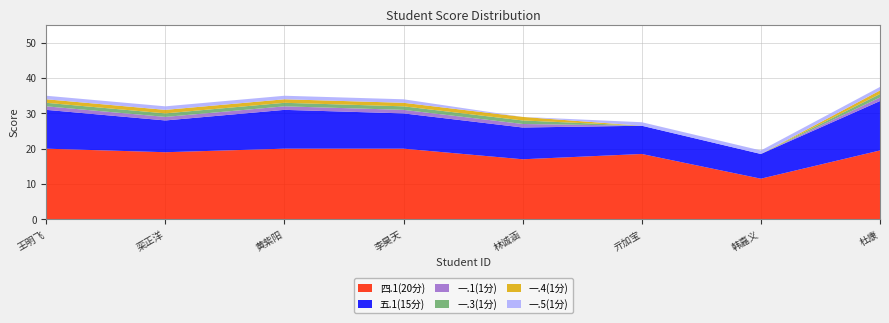

Reading left to right, extract all data points from this chart.

四.1(20分): 2232140105=20.0	2232140107=19.0	2232140109=20.0	2232140112=20.0	2232140130=17.0	2232140144=18.5	2232140145=11.5	2232140146=19.5
五.1(15分): 2232140105=11.0	2232140107=9.0	2232140109=11.0	2232140112=10.0	2232140130=9.0	2232140144=8.0	2232140145=7.0	2232140146=14.0
一.1(1分): 2232140105=1.0	2232140107=1.0	2232140109=1.0	2232140112=1.0	2232140130=1.0	2232140144=0.0	2232140145=0.0	2232140146=1.0
一.3(1分): 2232140105=1.0	2232140107=1.0	2232140109=1.0	2232140112=1.0	2232140130=1.0	2232140144=0.0	2232140145=0.0	2232140146=1.0
一.4(1分): 2232140105=1.0	2232140107=1.0	2232140109=1.0	2232140112=1.0	2232140130=1.0	2232140144=0.0	2232140145=0.0	2232140146=1.0
一.5(1分): 2232140105=1.0	2232140107=1.0	2232140109=1.0	2232140112=1.0	2232140130=0.0	2232140144=1.0	2232140145=1.0	2232140146=1.0